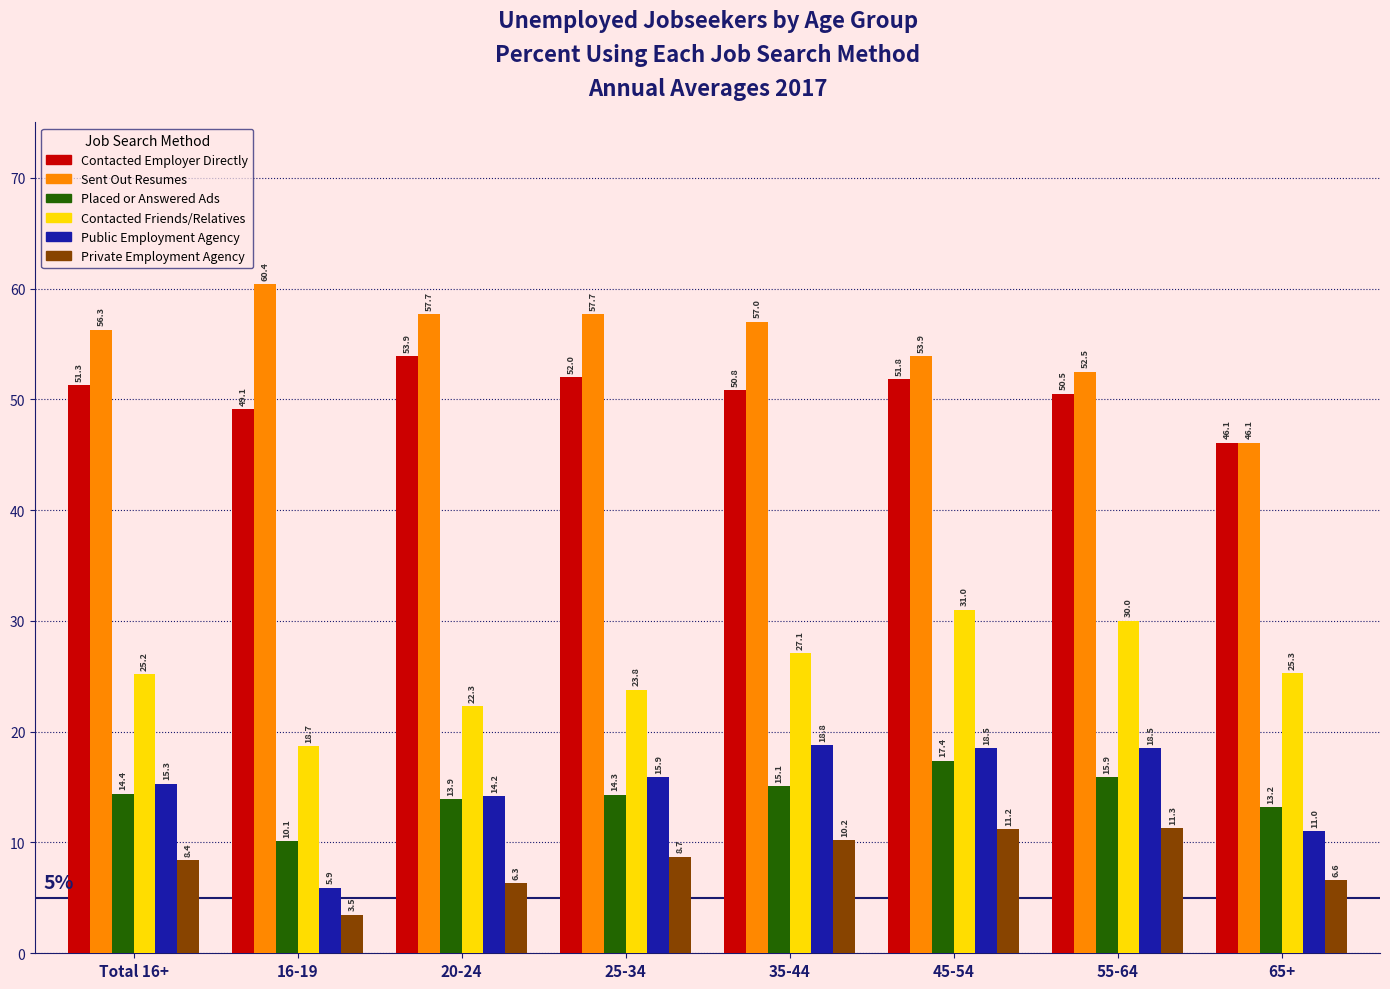

The value of Sent Out Resumes at 20-24 is 75.4. True or false?

False